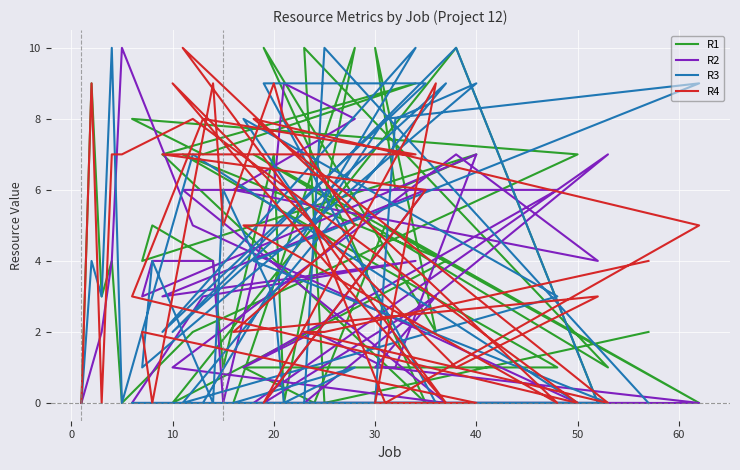

Which series ends up on top after the final intersection of R4 and R3?

R4